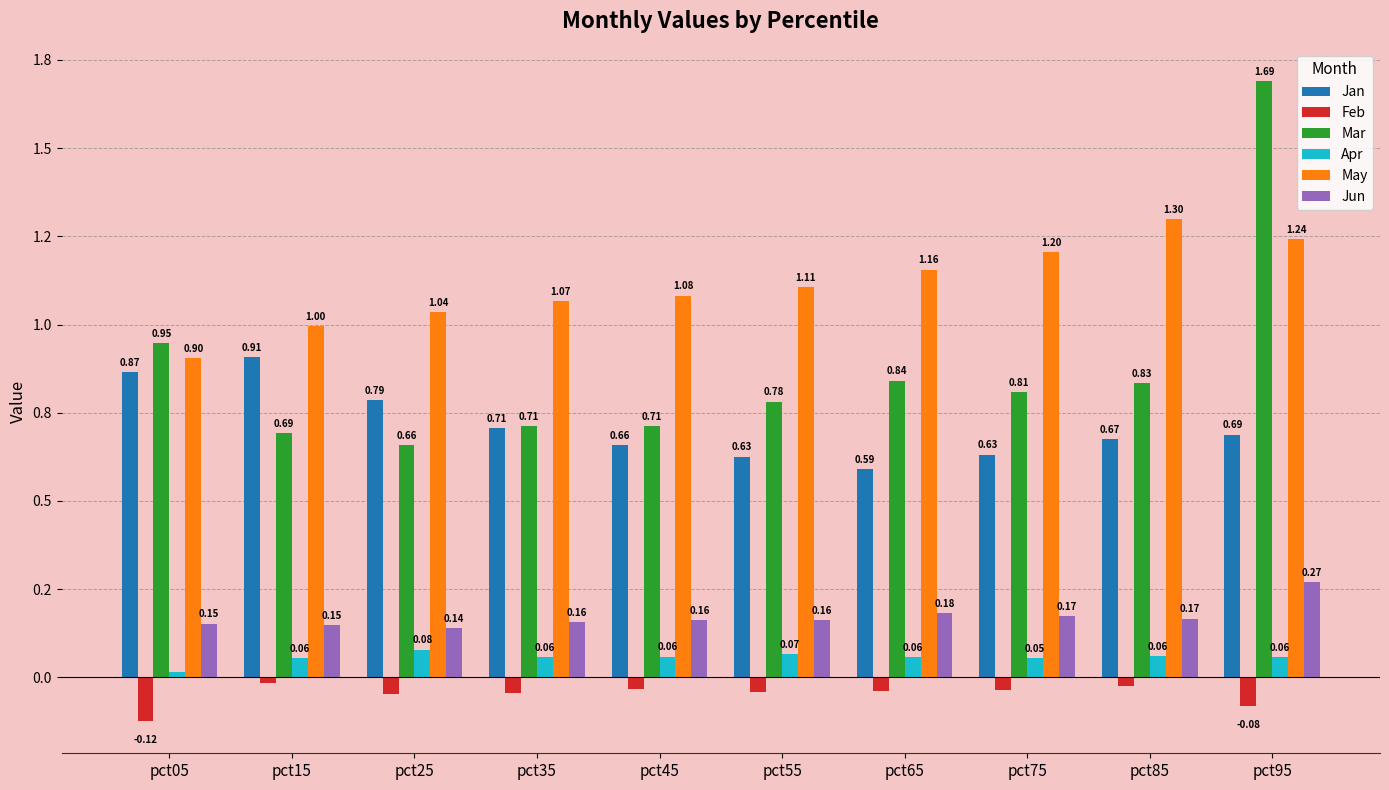

Does the chart contain any negative values?

Yes